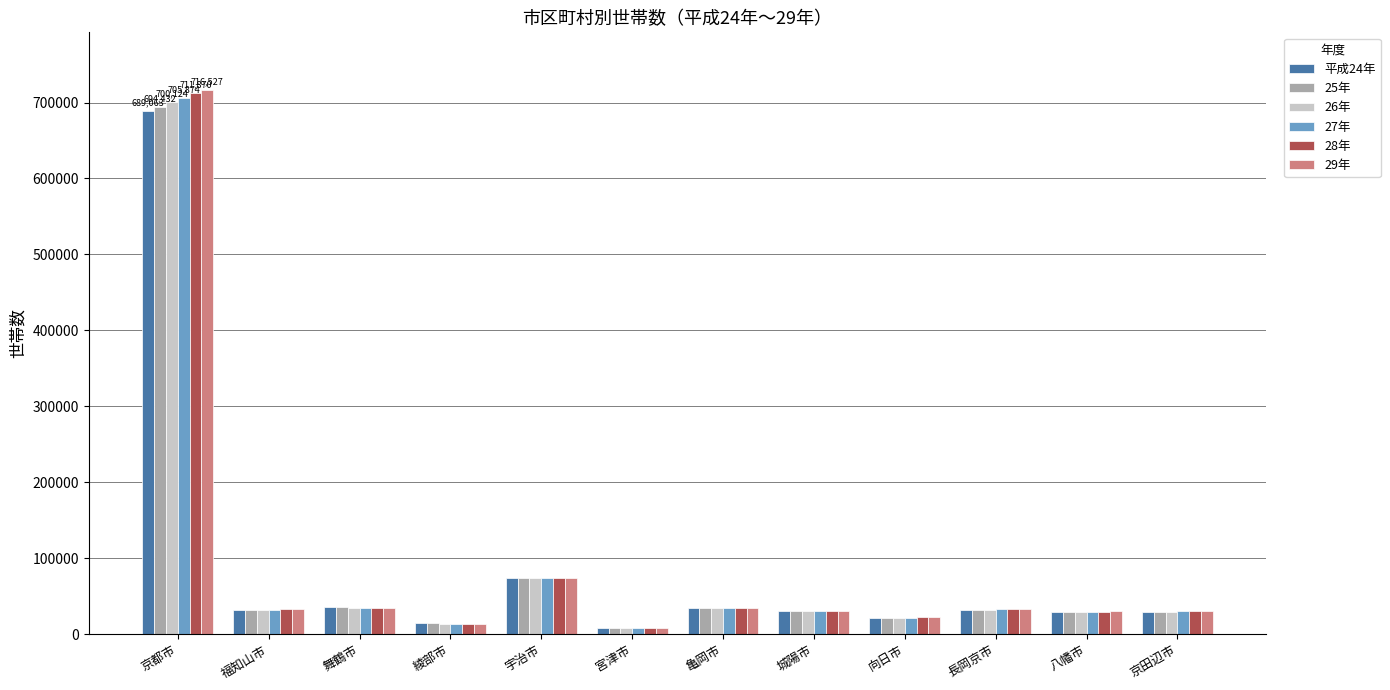

The value of 27年 at 綾部市 is 13766. True or false?

True